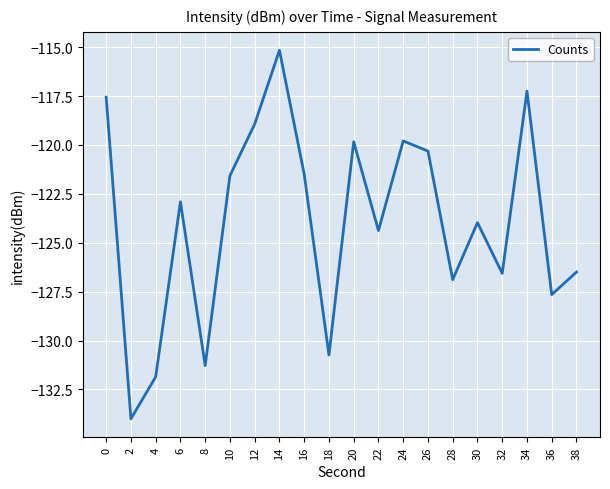

At which category does the chart reach its peak across all series?

14